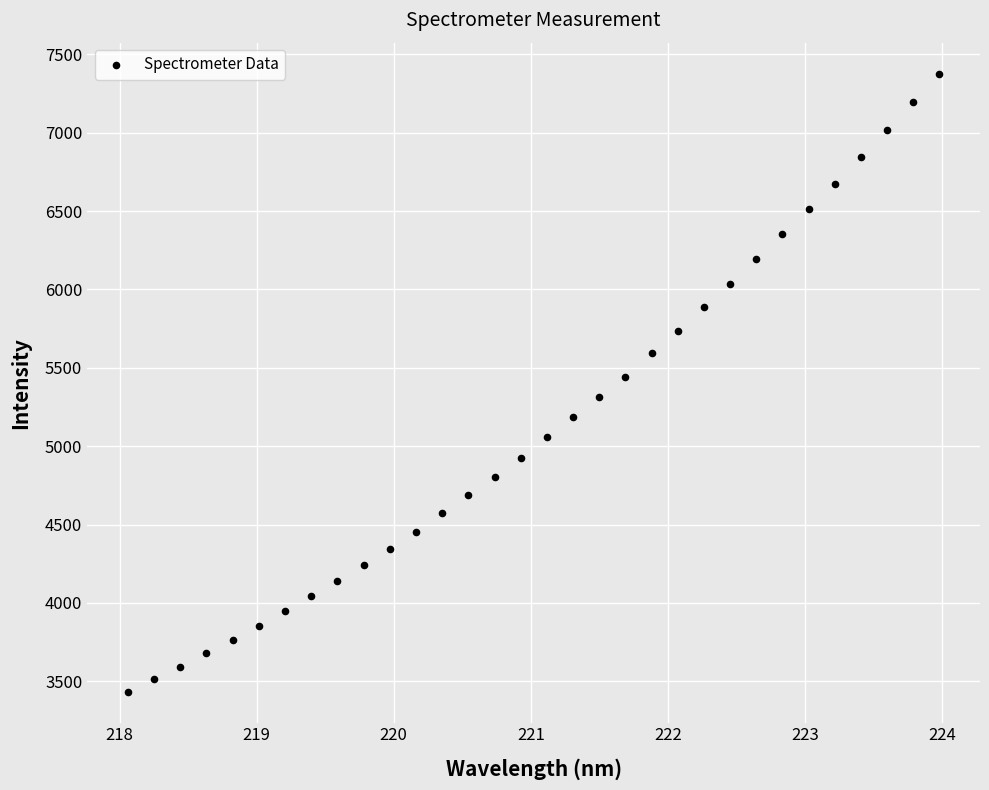

What is the range of X values (max minus min)?

5.9